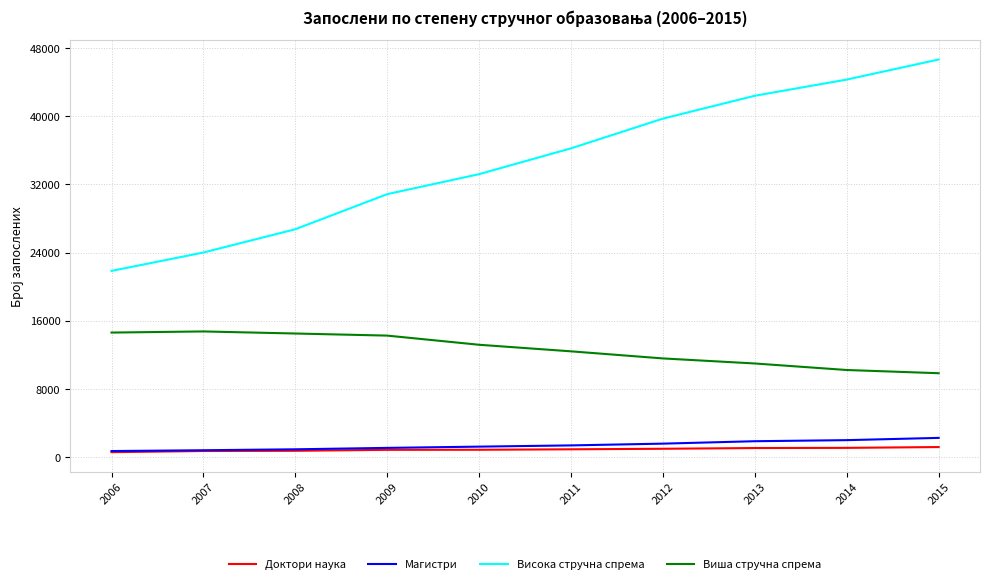

What is the difference between the Доктори наука values at 2009 and 2014?

233